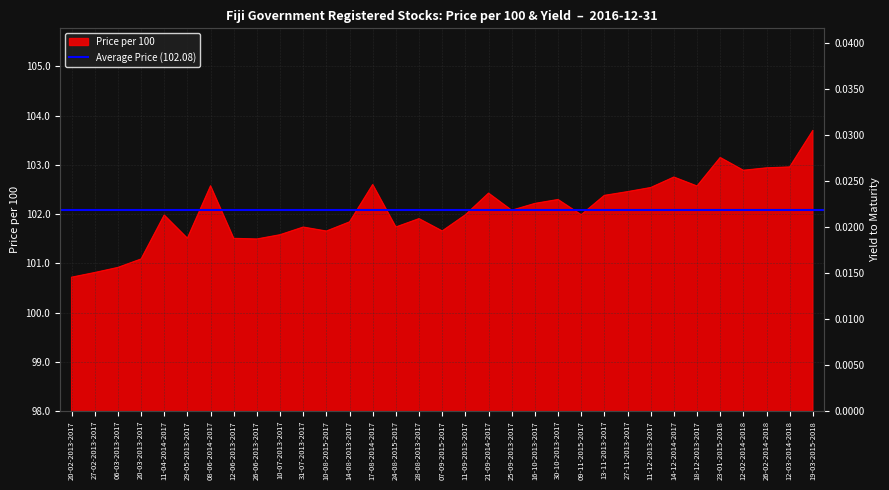

Is it true that the value at 25-09-2013-2017 is 70.0?

False